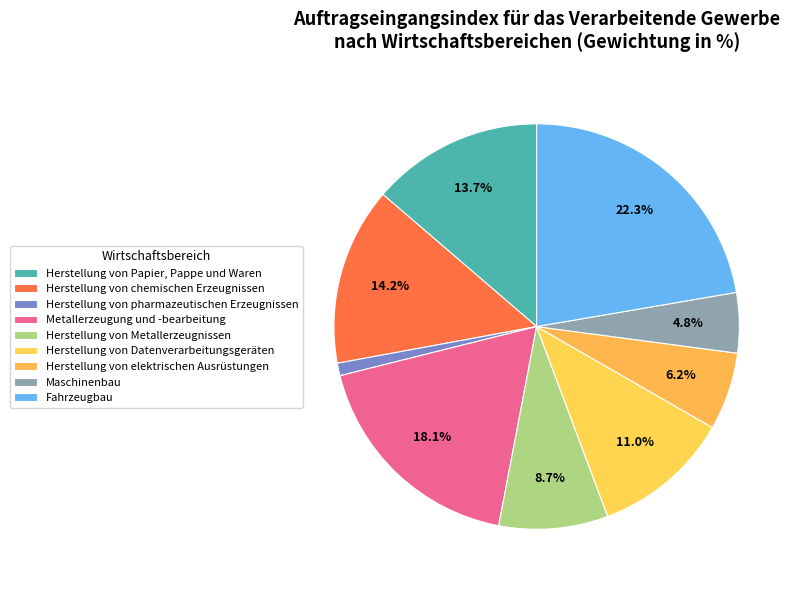

Count the number of slices in the pie.

9